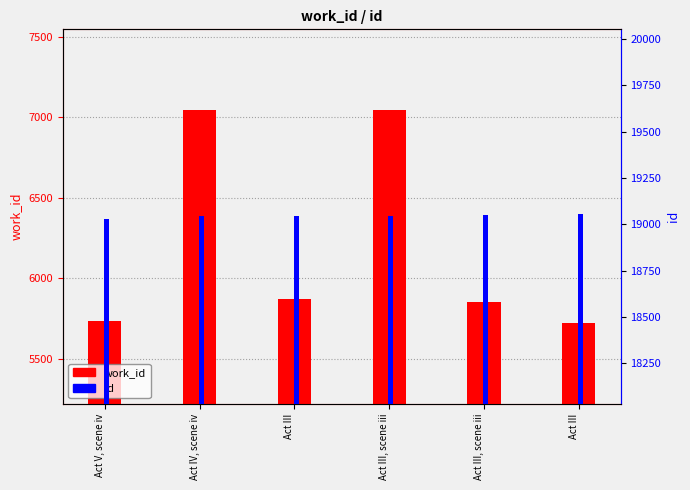

Rank the series at Act V, scene iv from lowest to highest value.

work_id, id